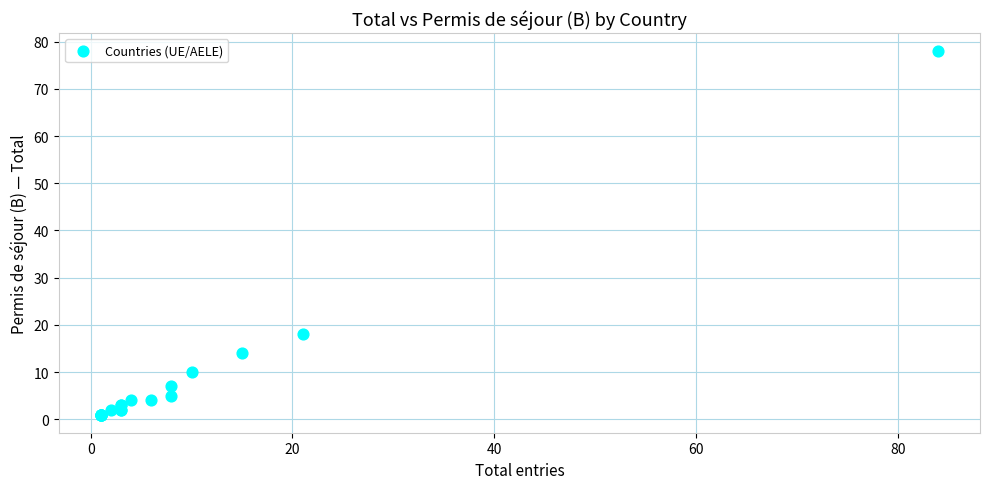

What Y value in the scatter plot is closest to 39?

18